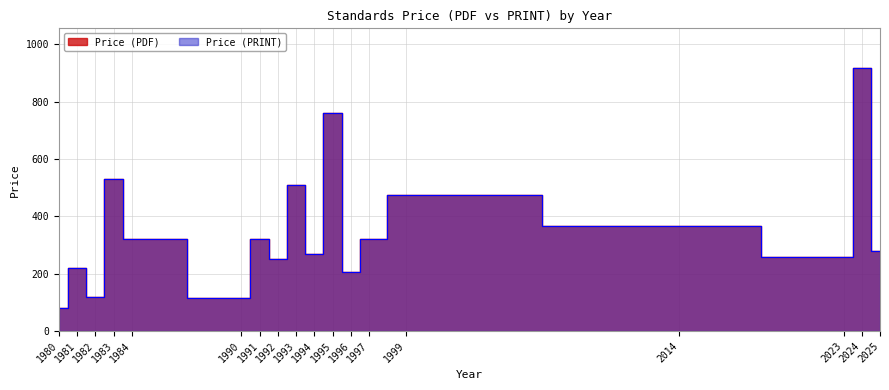

Where does the Price (PDF) series first go above 320?

1983